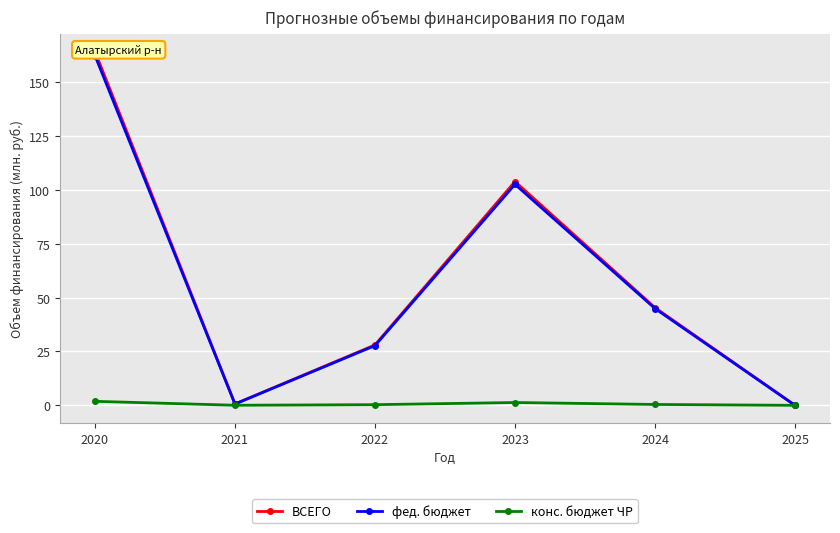

At which category does the chart reach its minimum across all series?

2025